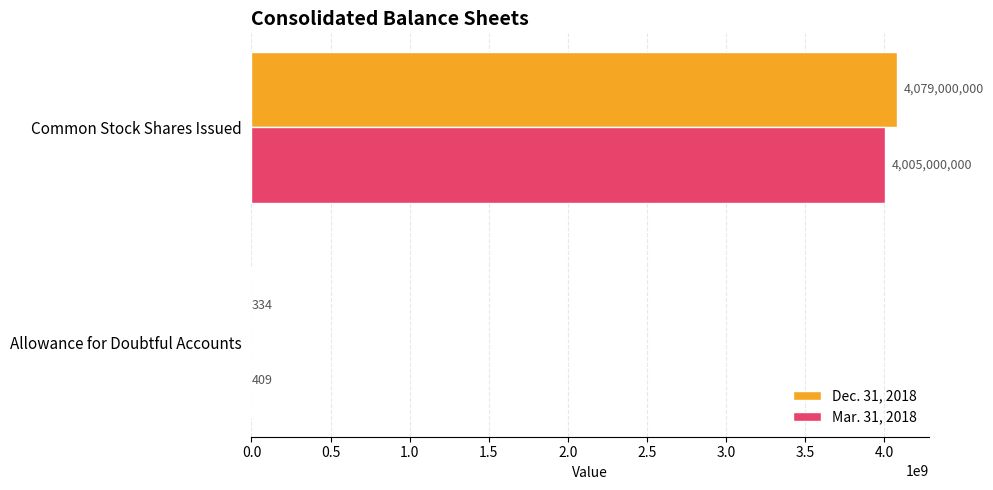

Is the value of Dec. 31, 2018 at Common Stock Shares Issued greater than the value of Mar. 31, 2018 at Allowance for Doubtful Accounts?

Yes